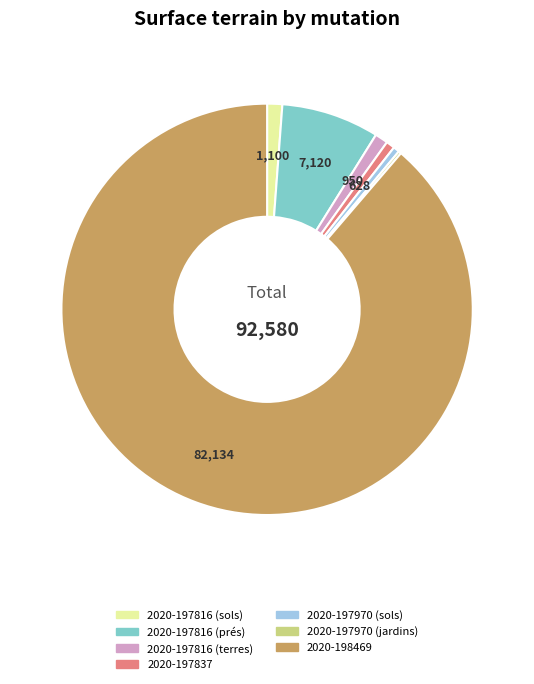

Which category has the biggest portion of the pie?

2020-198469